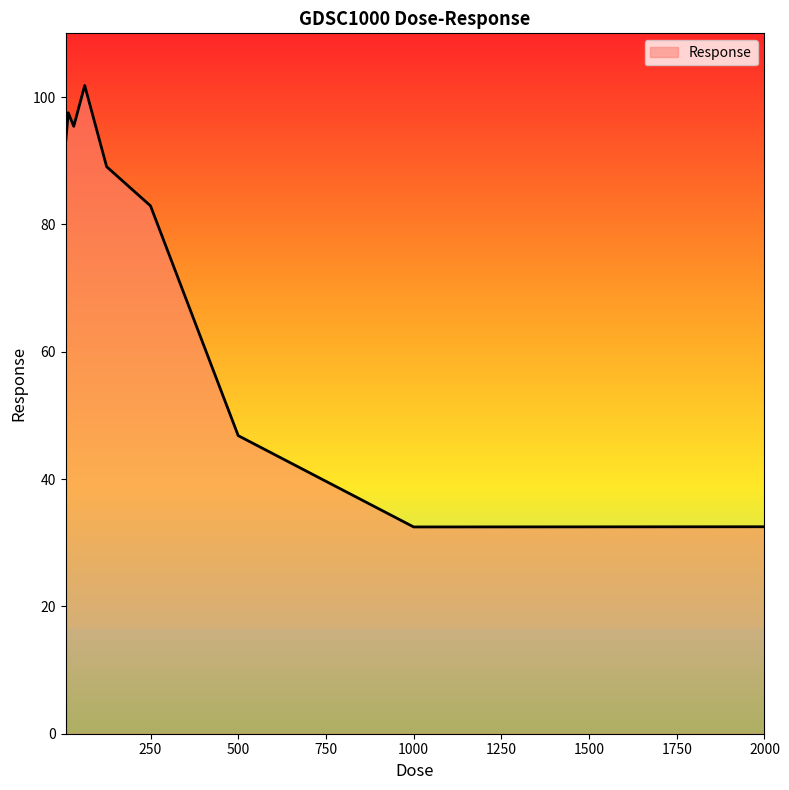

What is the maximum value shown in the chart?

101.8